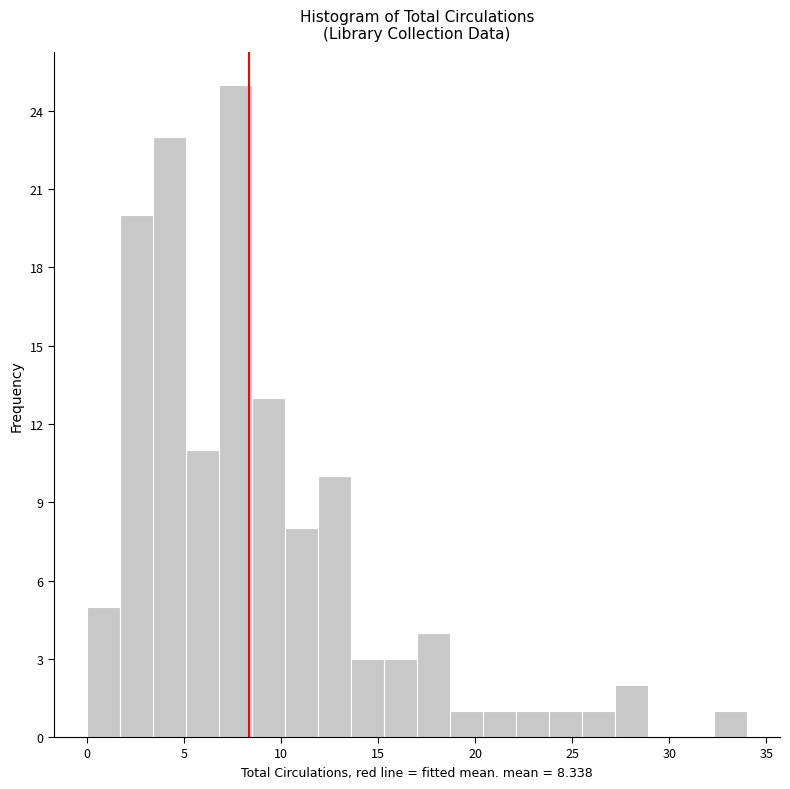

Around what value on the x-axis is the tallest bar? Give the approximate position of its centre, as read against the axis.

7.5